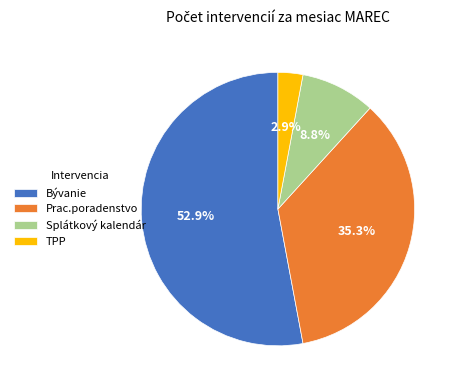

The Splátkový kalendár slice represents 22% of the pie. True or false?

False